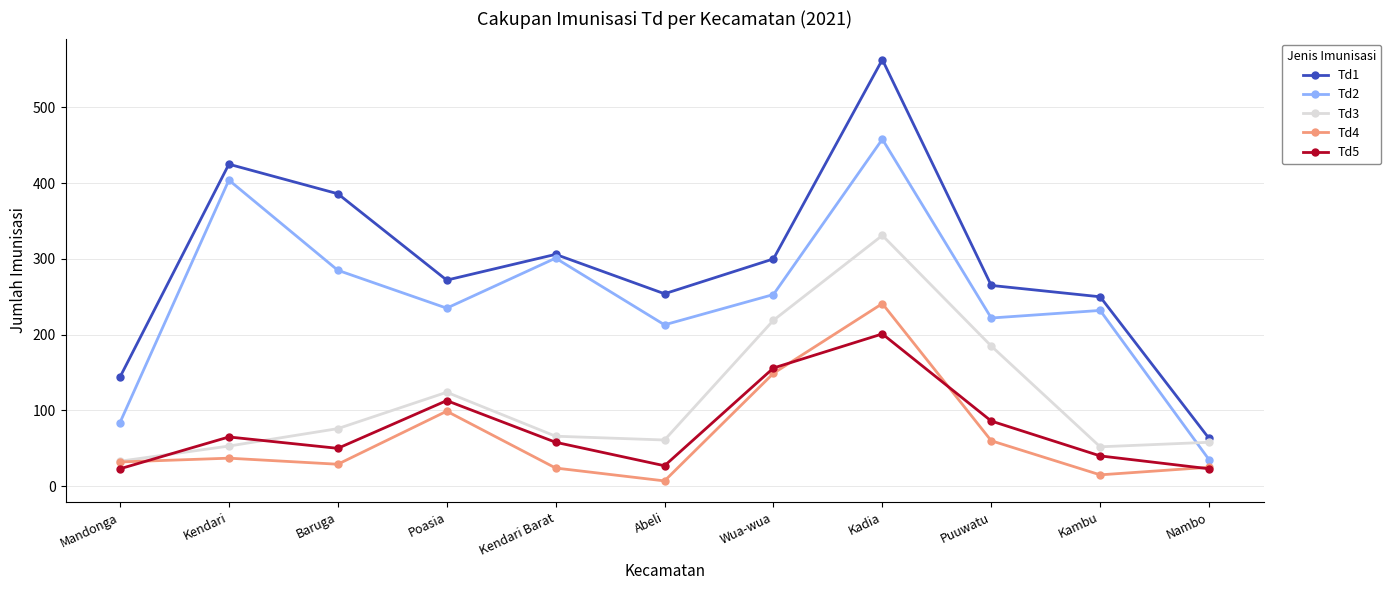

How many intersections are there between Td5 and Td3?

2